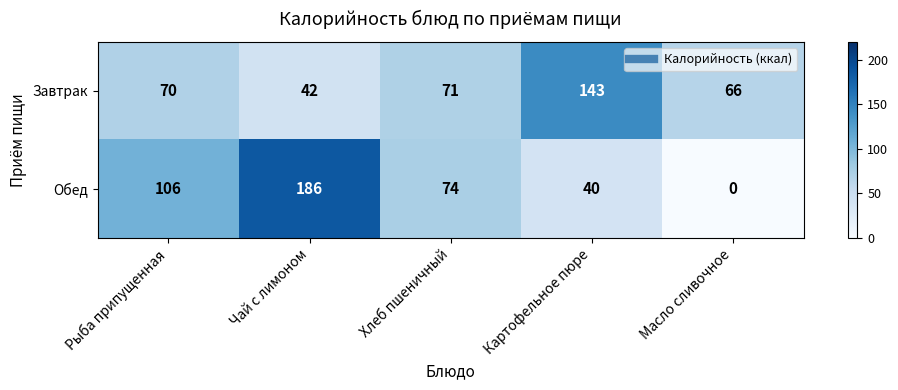

Which category has the highest value in the Обед series?

Чай с лимоном